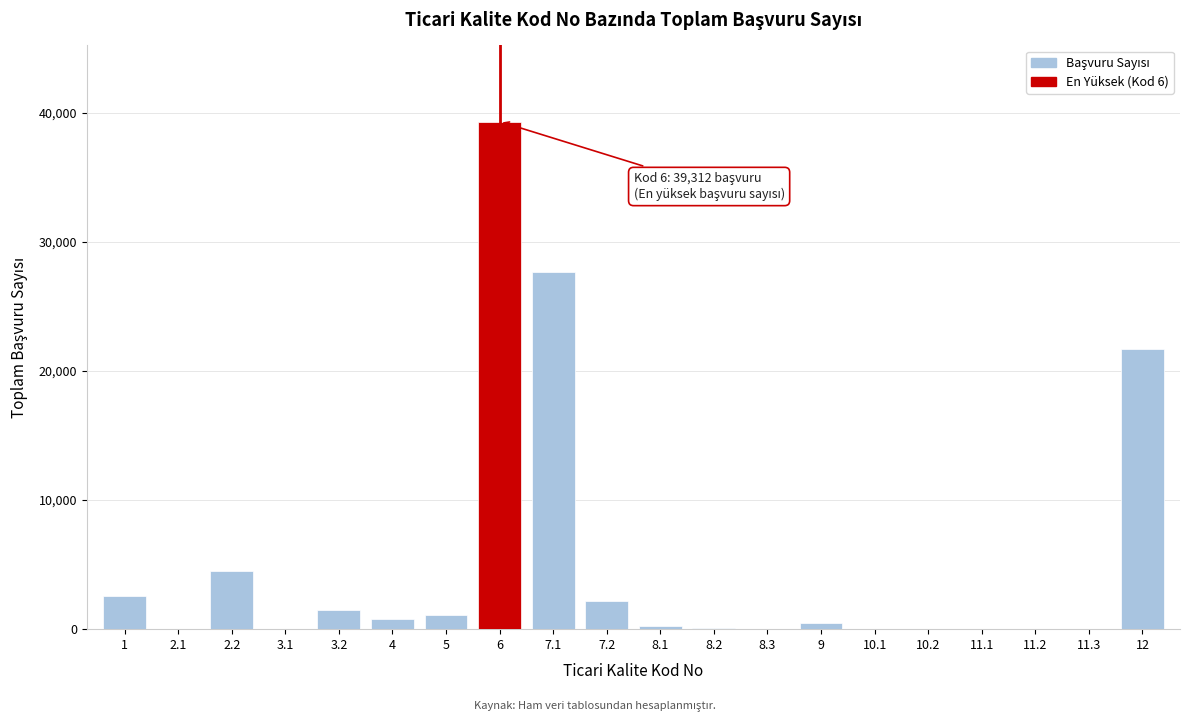

What is the greatest value displayed?

39312